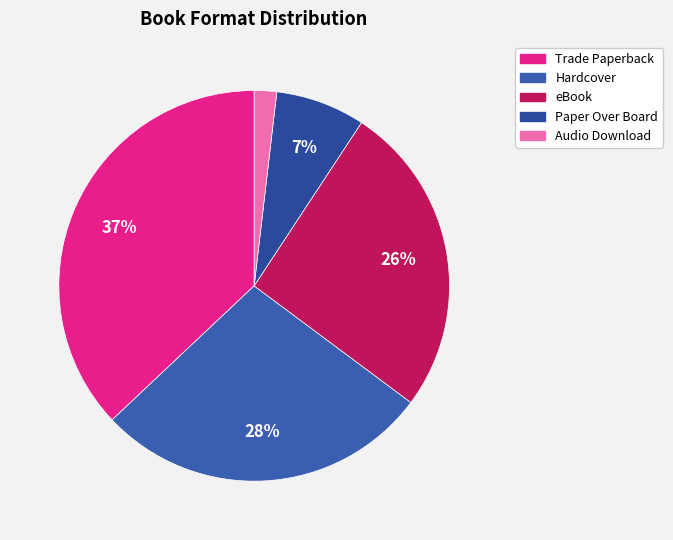

To the nearest percent, what is the average slice percentage?

20%